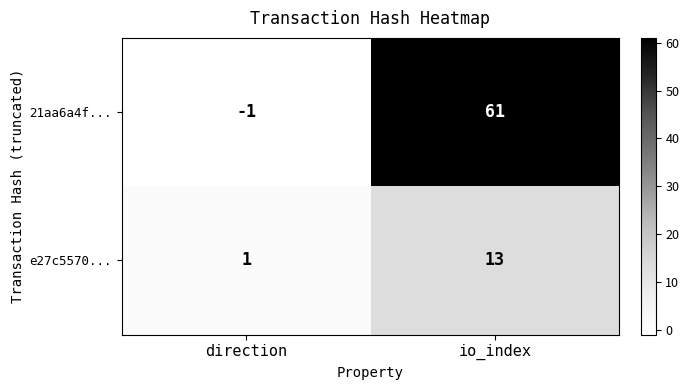

What is the greatest value displayed?

61